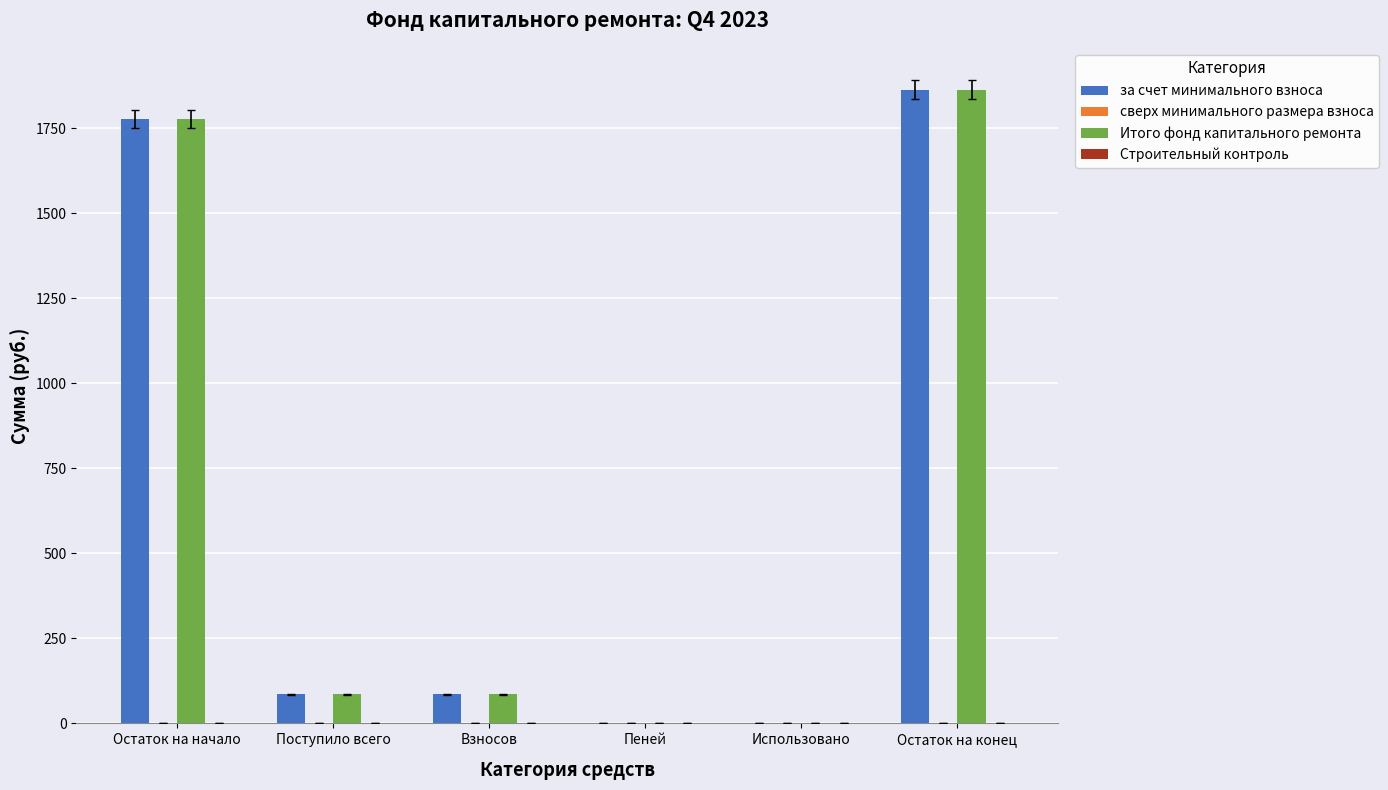

What is the maximum value shown in the chart?

1863.5